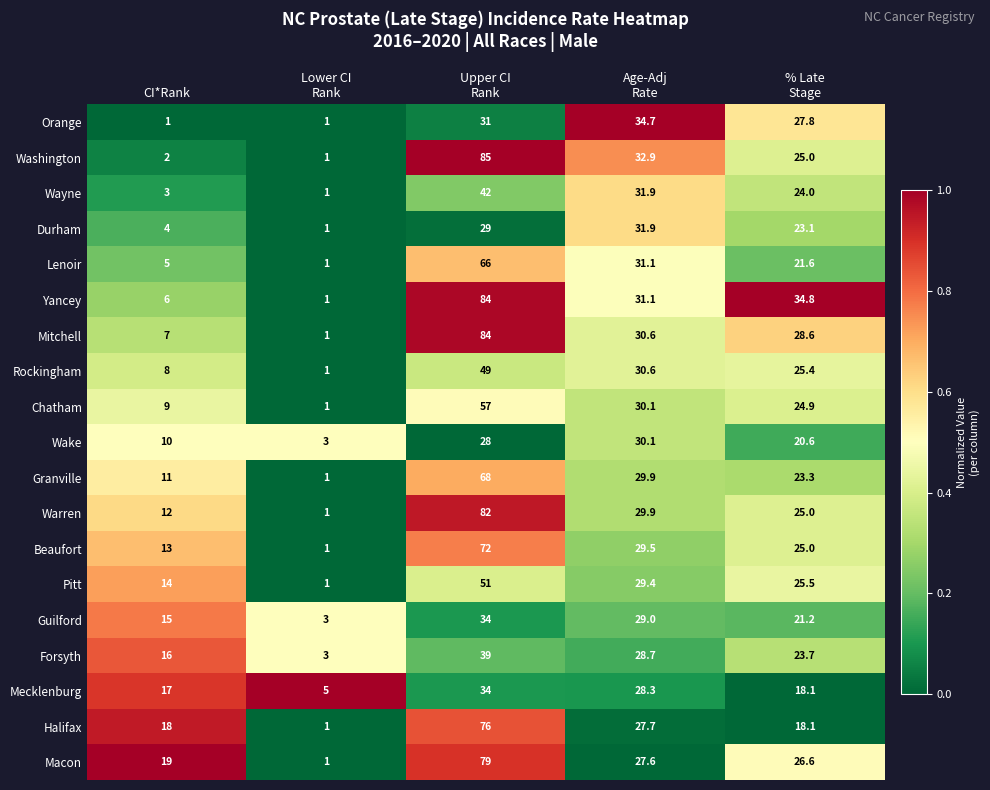

At which category is the sum across all series the highest?

Upper CI
Rank